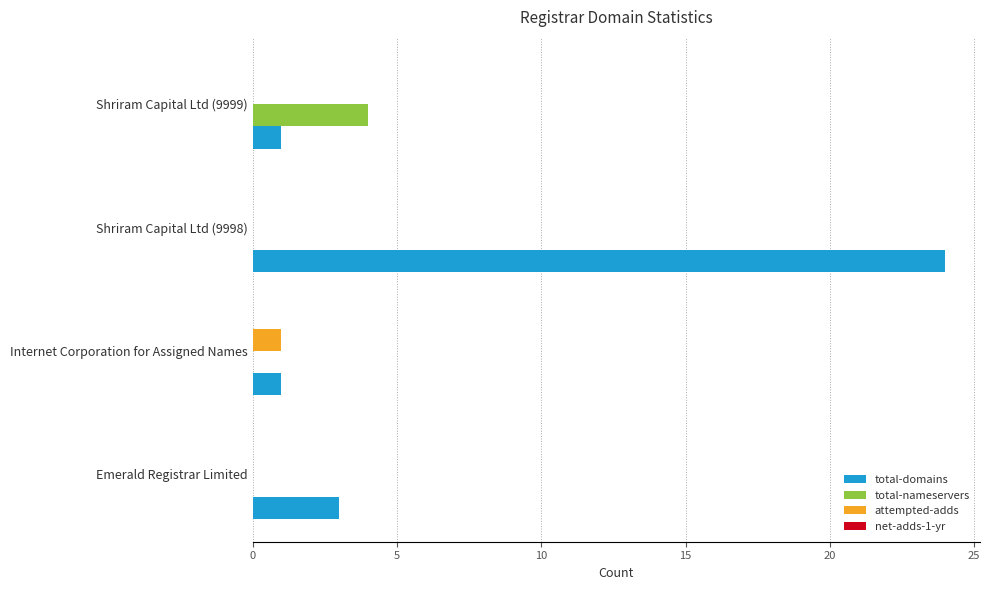

The attempted-adds series shows 0 at Shriram Capital Ltd (9998). True or false?

True